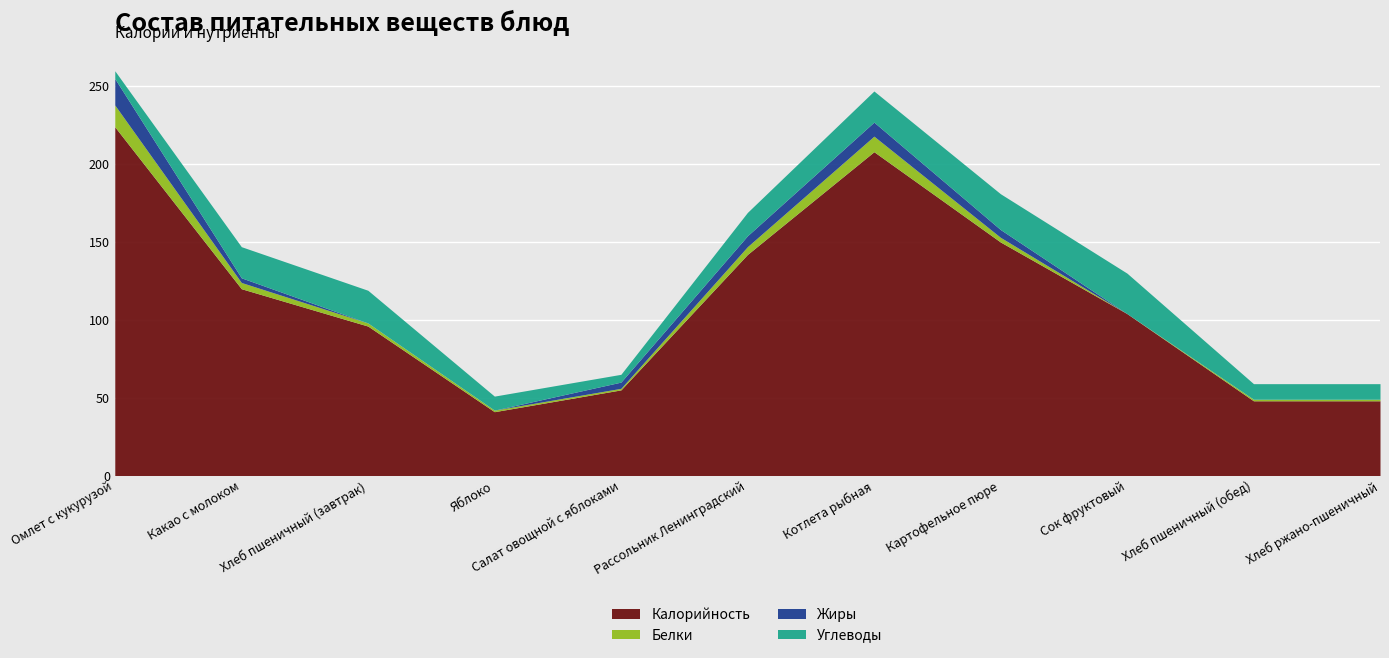

How many categories are shown in the chart?

11